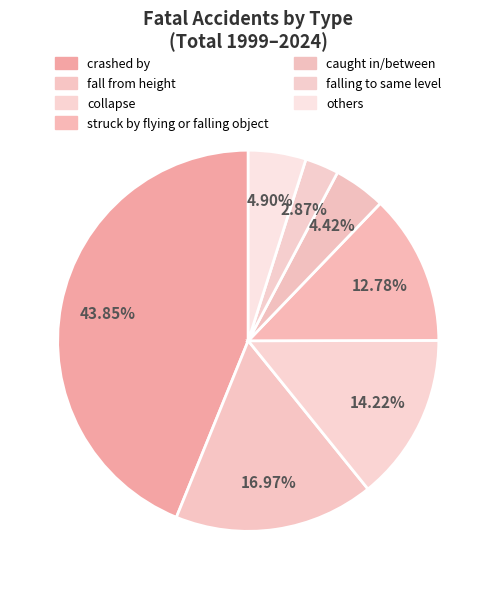

Is there a majority slice in this chart?

No